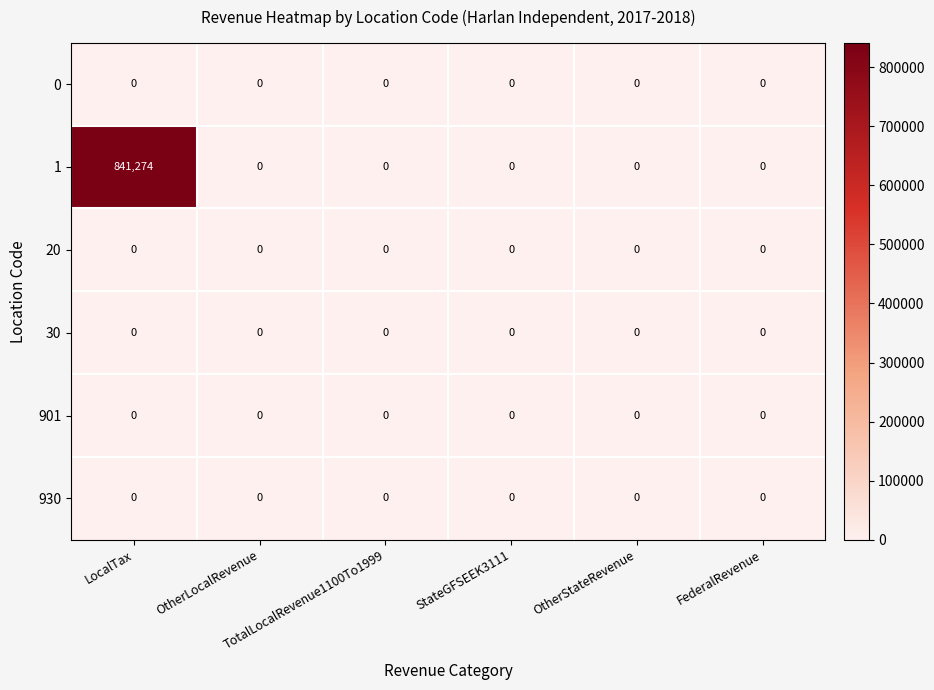

How many categories are shown in the chart?

6